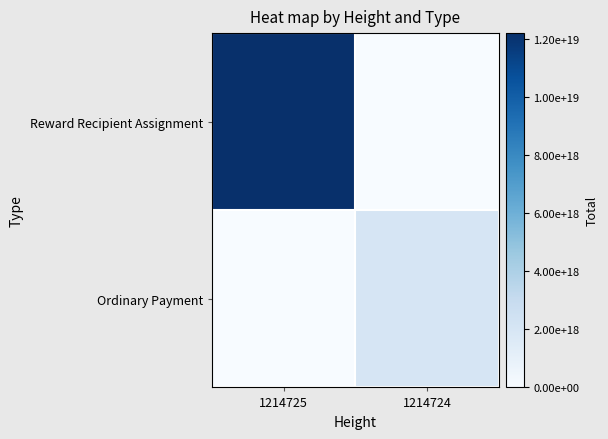

Between 1214725 and 1214724, which series saw the biggest shift?

Reward Recipient Assignment